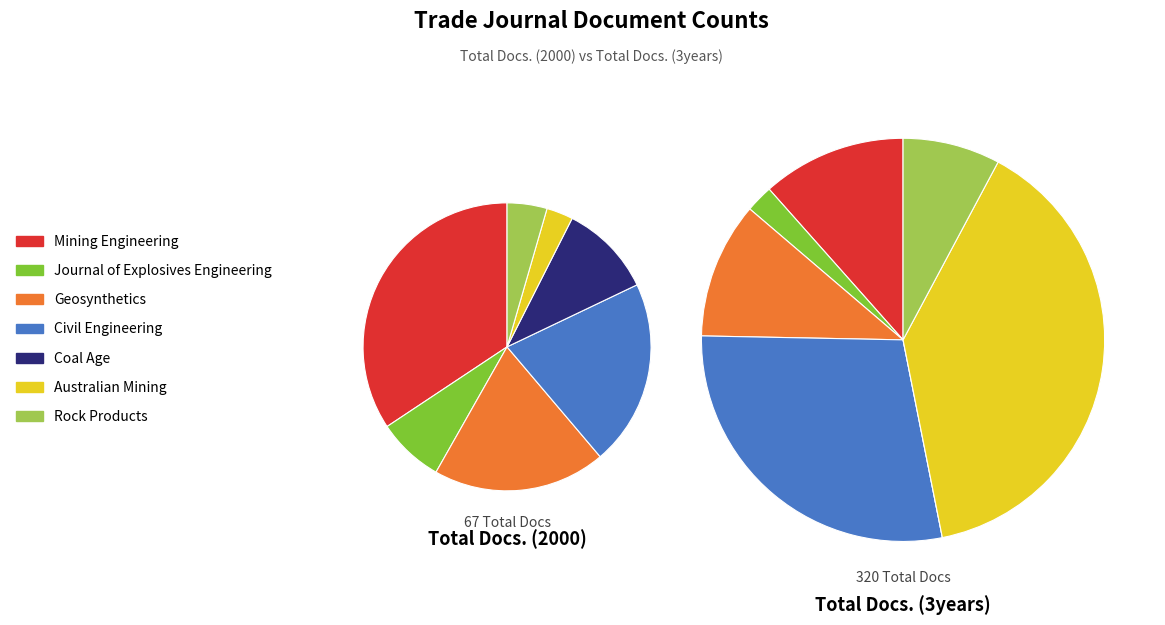

How much of the chart is everything except Rock Products?

95.5%